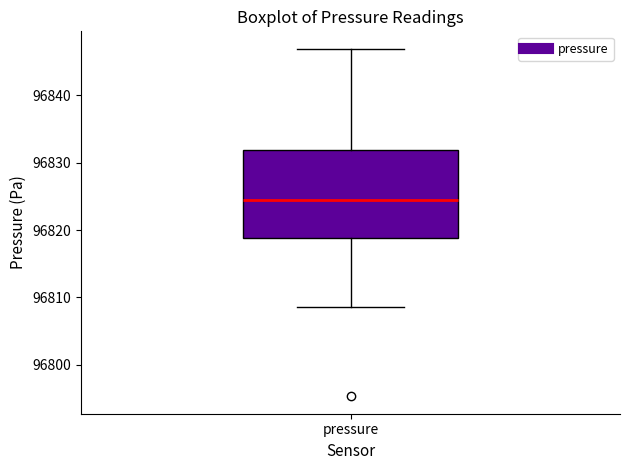

Where does the lower whisker of the box for pressure end on the y-axis? The values are not printed on the chart, so give them approximately, as read against the axis.

96809